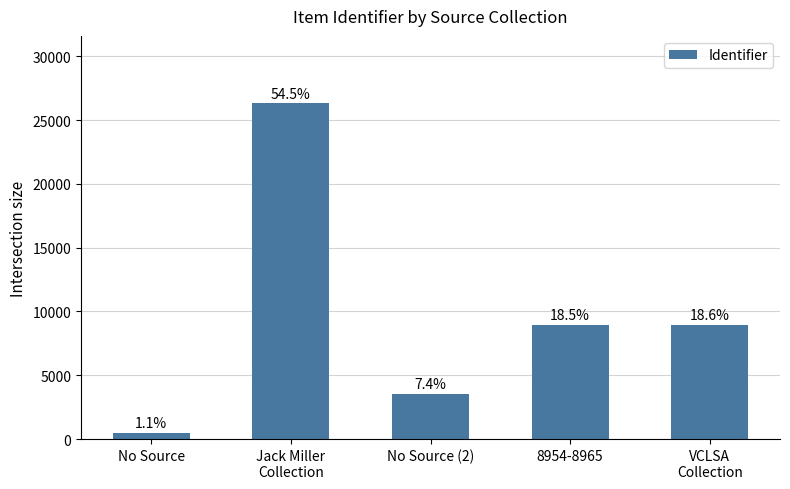

Does the chart contain any negative values?

No